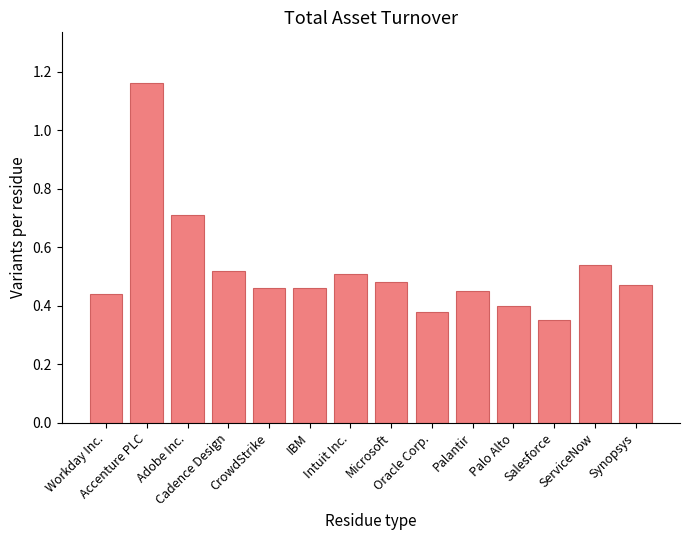

What is the sum of all values?

7.3